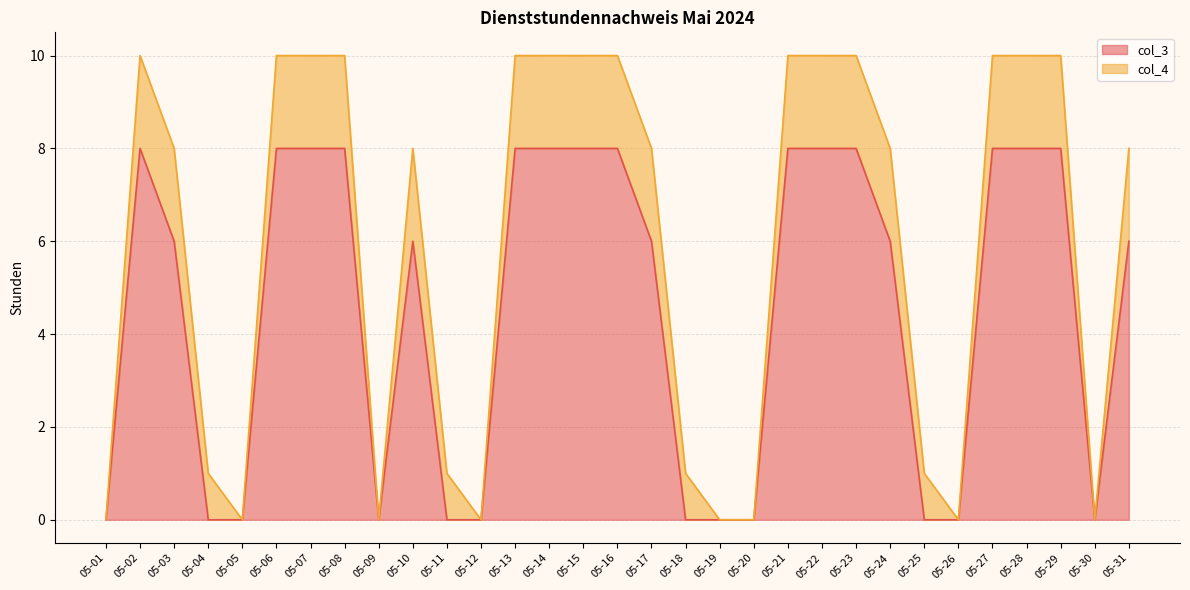

Reading left to right, list all the values displayed in this chart.

0	8	6	0	0	8	8	8	0	6	0	0	8	8	8	8	6	0	0	0	8	8	8	6	0	0	8	8	8	0	6